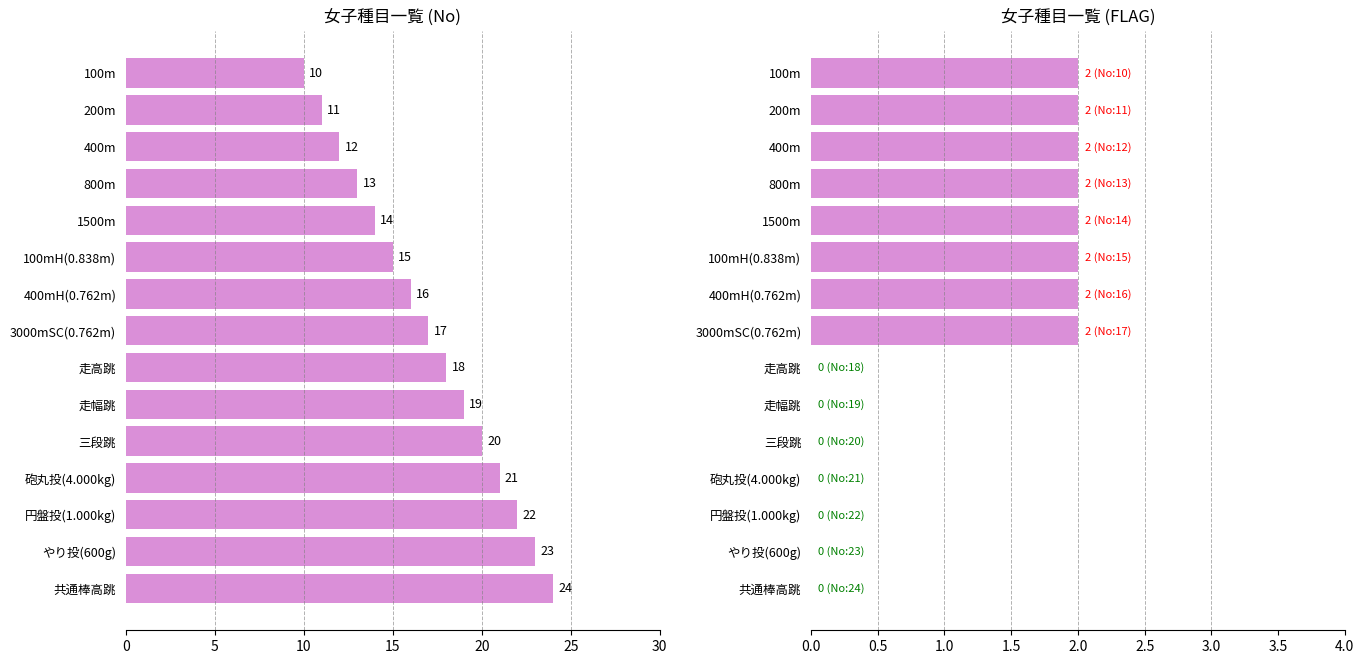

What is the average value of the No series?

17